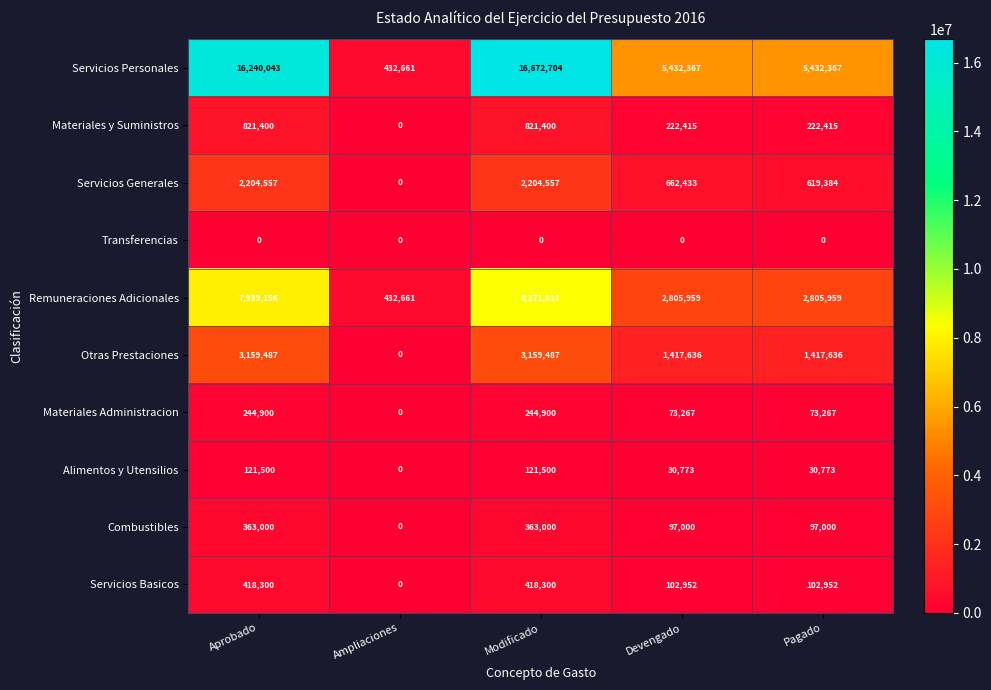

Rank the series by their maximum value, from lowest to highest.

Transferencias, Alimentos y Utensilios, Materiales Administracion, Combustibles, Servicios Basicos, Materiales y Suministros, Servicios Generales, Otras Prestaciones, Remuneraciones Adicionales, Servicios Personales